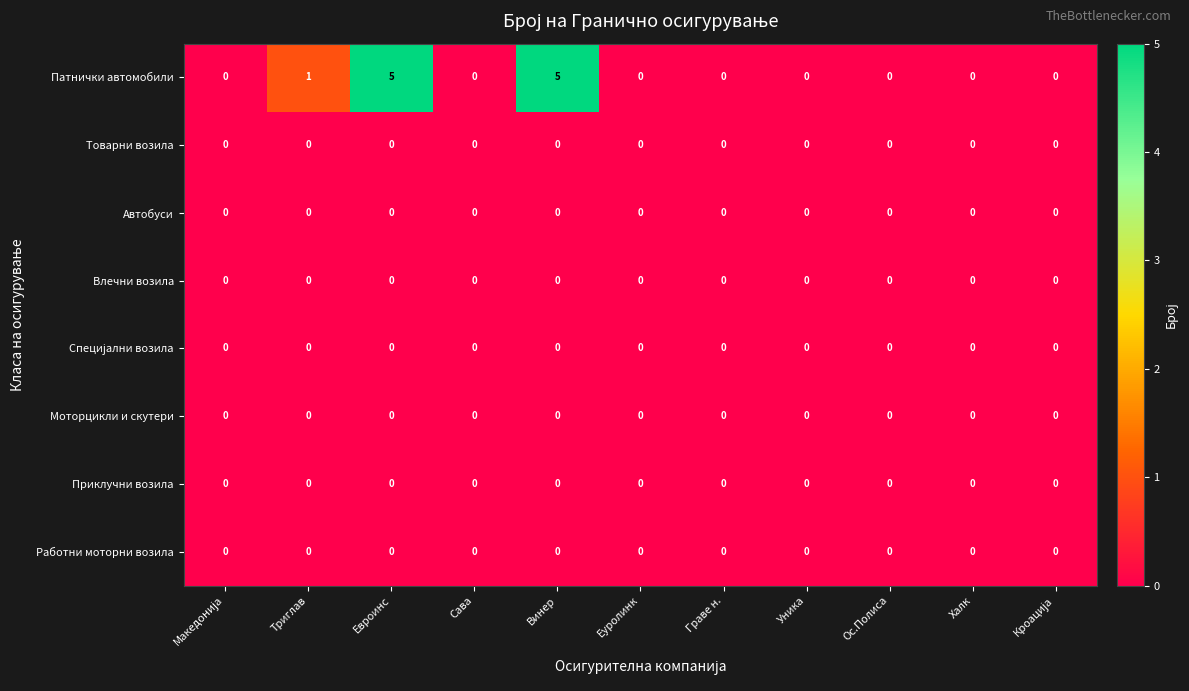

The Приклучни возила series shows 0 at Ос.Полиса. True or false?

True